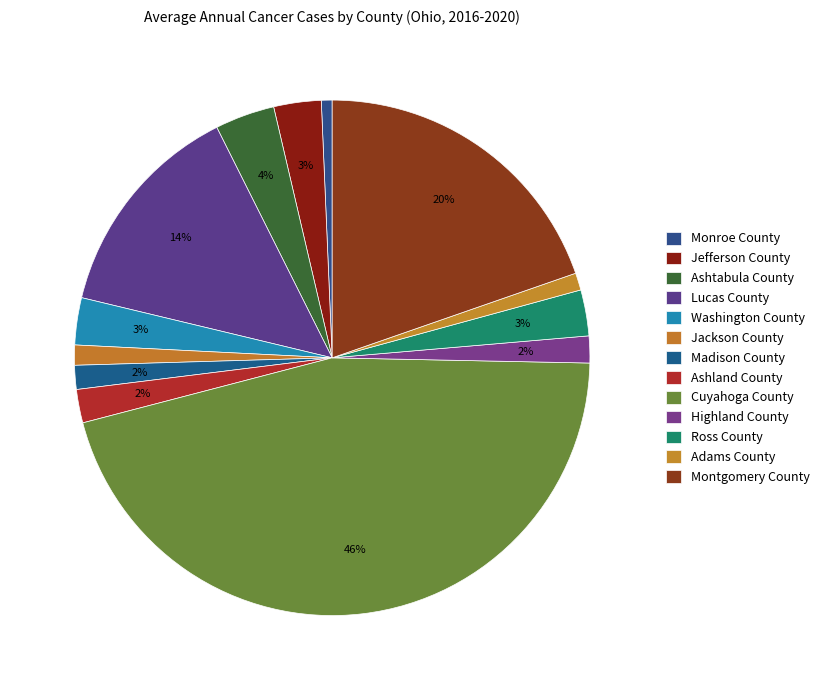

What is the total percentage of Lucas County and Washington County?

16.8%